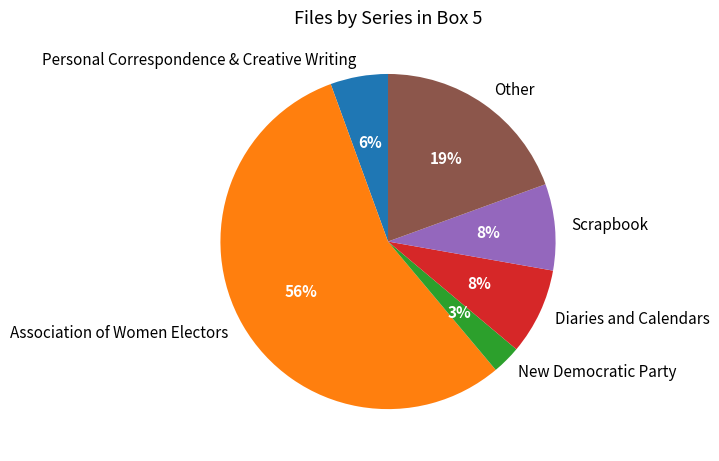

Count the number of slices in the pie.

6